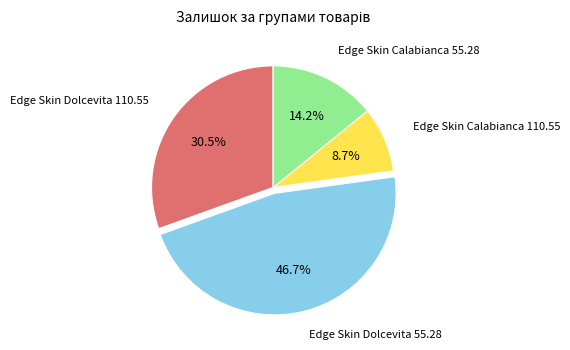

Which slice is the largest?

Edge Skin Dolcevita 55.28